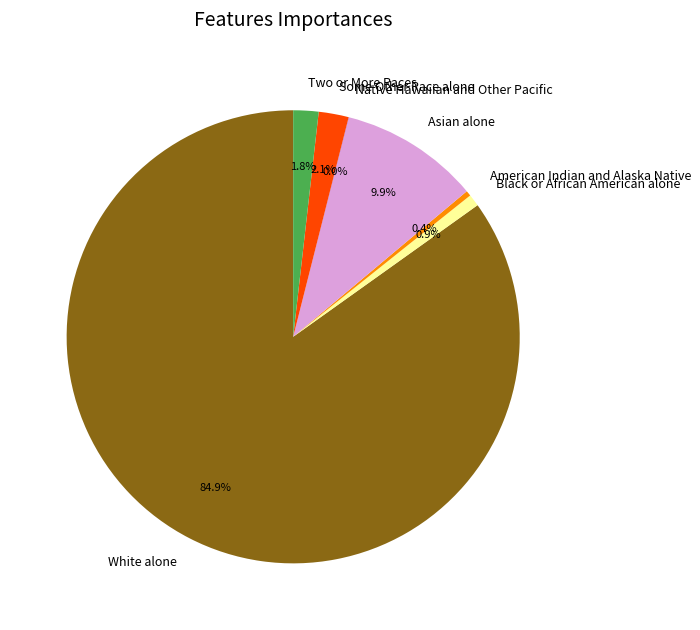

Which has a higher value, Two or More Races or American Indian and Alaska Native?

Two or More Races